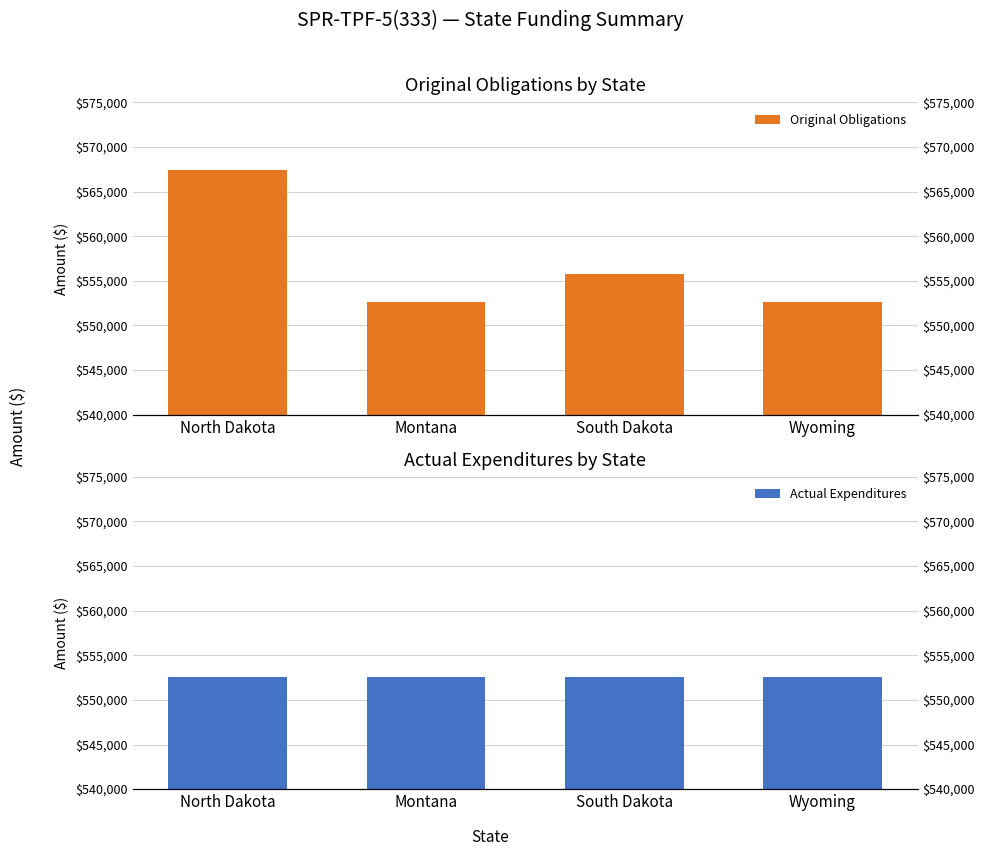

Which series has the widest spread of values?

Original Obligations